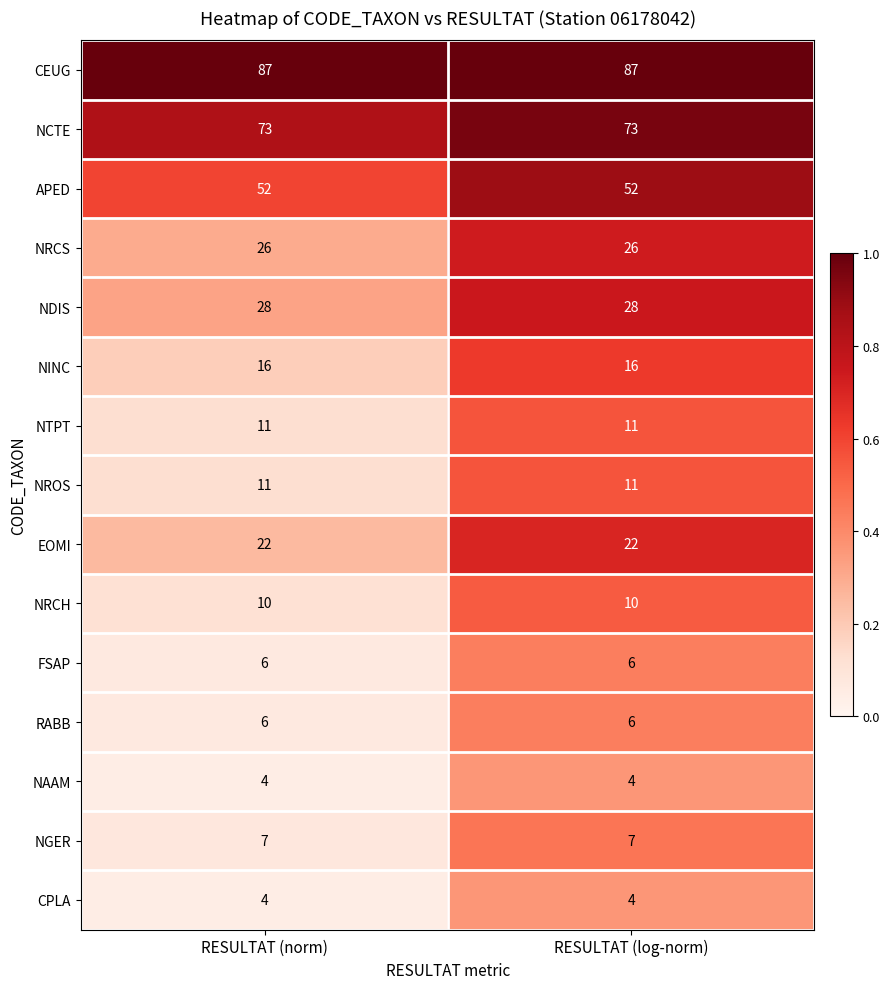

Which series has the largest total across all categories?

CEUG